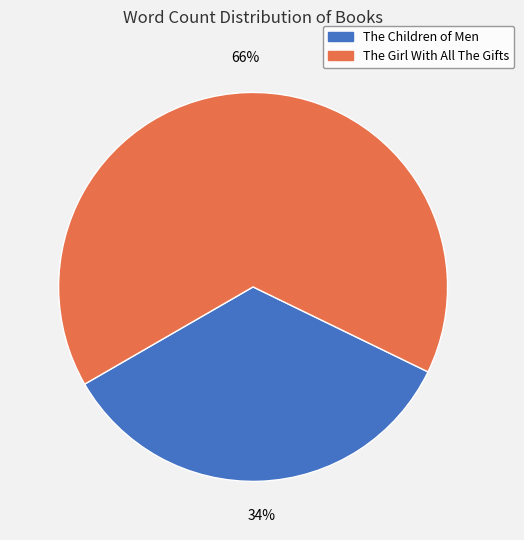

Which slice is the smallest?

The Children of Men